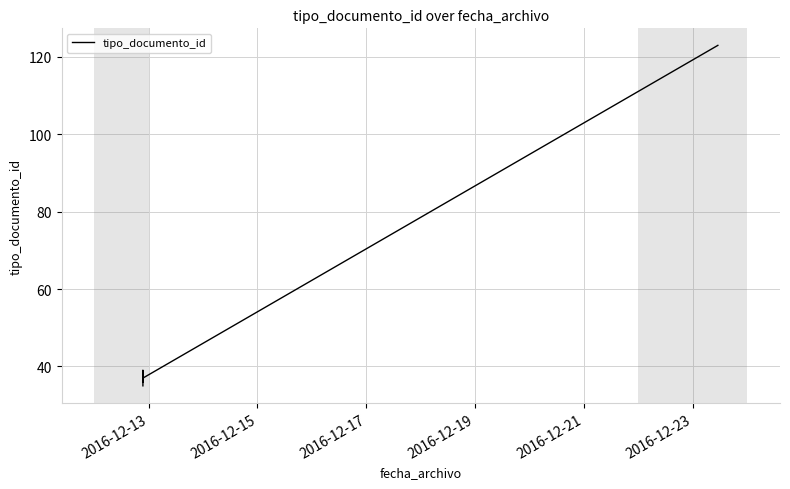

Between 2016-12-13 and 2016-12-15, which is larger?

2016-12-15